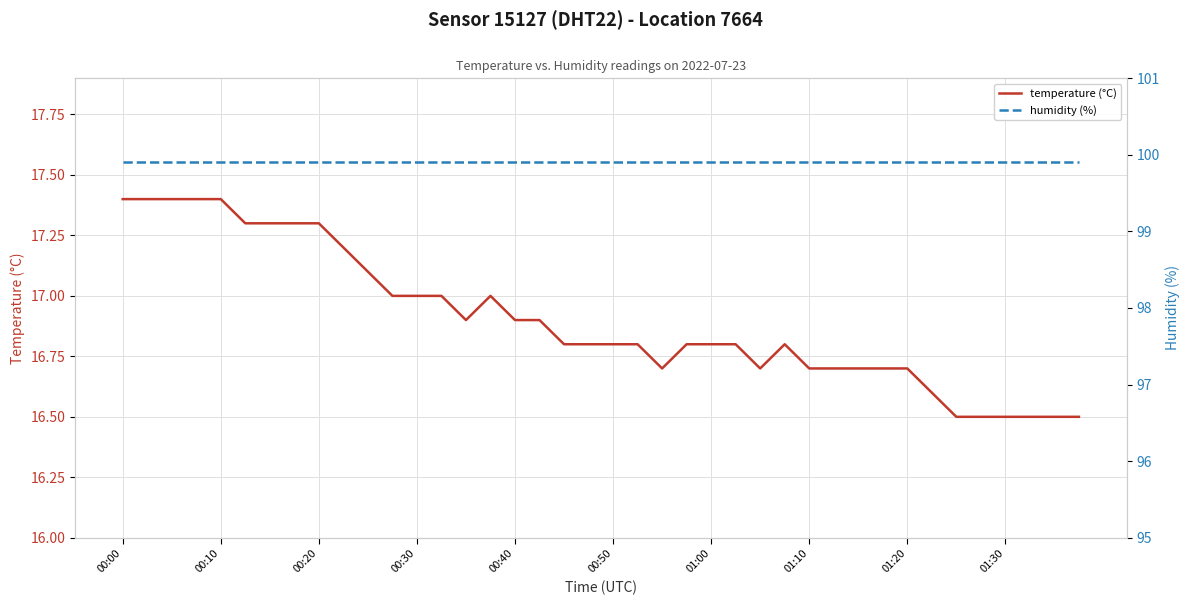

Reading left to right, extract all data points from this chart.

temperature (°C): 17.4	17.4	17.4	17.4	17.4	17.3	17.3	17.3	17.3	17.2	17.1	17.0	17.0	17.0	16.9	17.0	16.9	16.9	16.8	16.8	16.8	16.8	16.7	16.8	16.8	16.8	16.7	16.8	16.7	16.7	16.7	16.7	16.7	16.6	16.5	16.5	16.5	16.5	16.5	16.5
humidity (%): 99.9	99.9	99.9	99.9	99.9	99.9	99.9	99.9	99.9	99.9	99.9	99.9	99.9	99.9	99.9	99.9	99.9	99.9	99.9	99.9	99.9	99.9	99.9	99.9	99.9	99.9	99.9	99.9	99.9	99.9	99.9	99.9	99.9	99.9	99.9	99.9	99.9	99.9	99.9	99.9